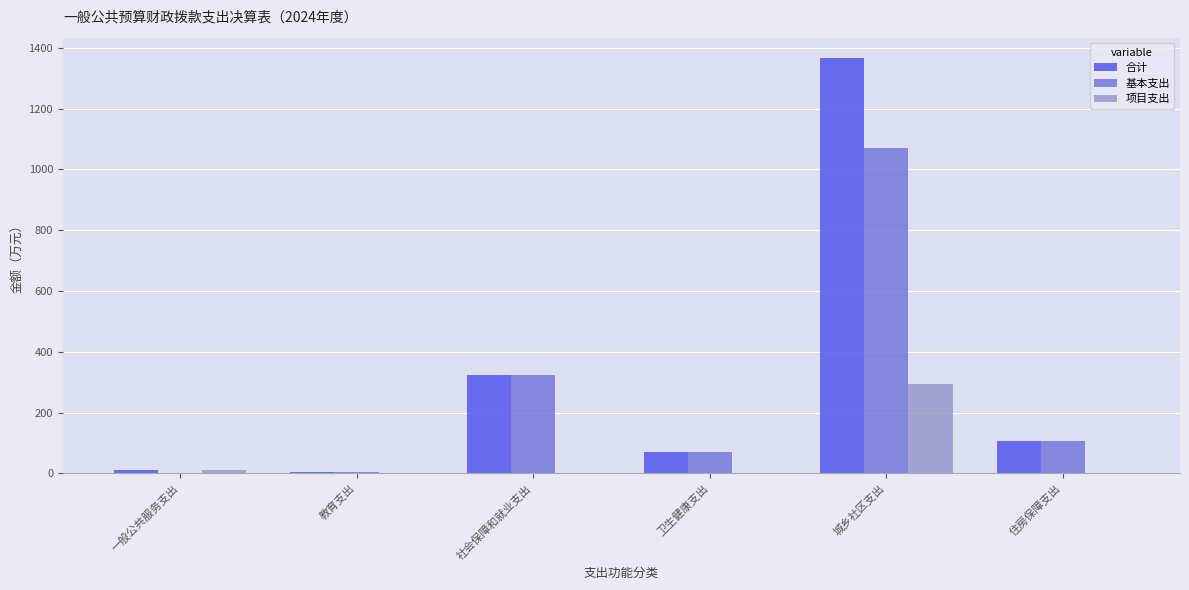

The 基本支出 series shows 1070.9 at 城乡社区支出. True or false?

True